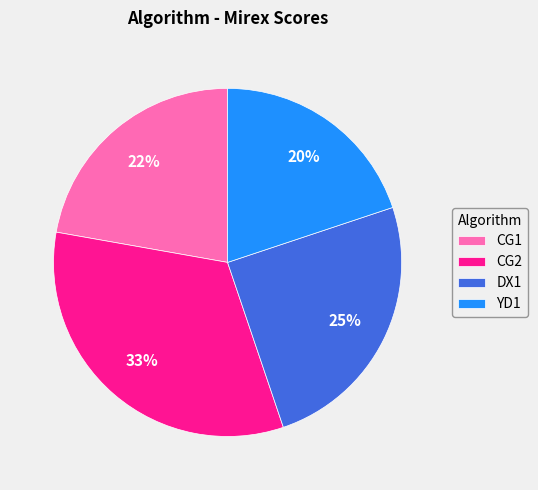

Do DX1 and CG1 together represent more than half of the pie?

No